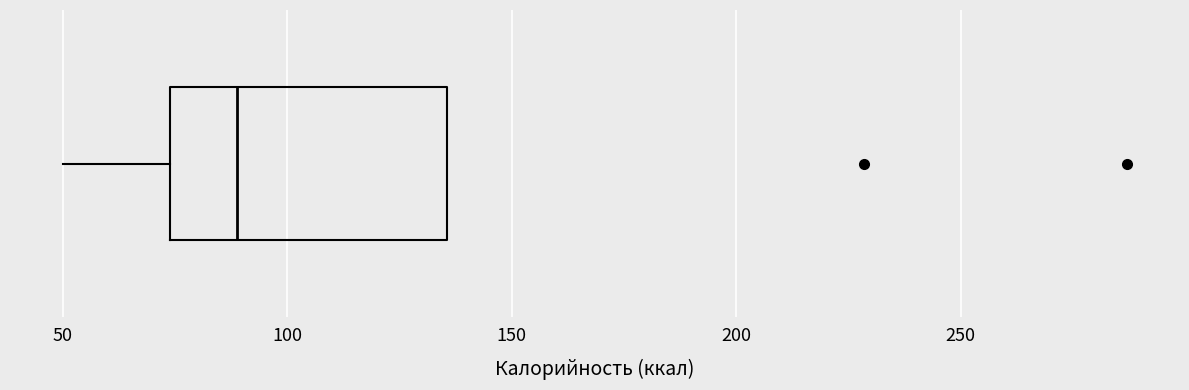

Where is the left edge of the box on the x-axis? The values are not printed on the chart, so give them approximately, as read against the axis.

75